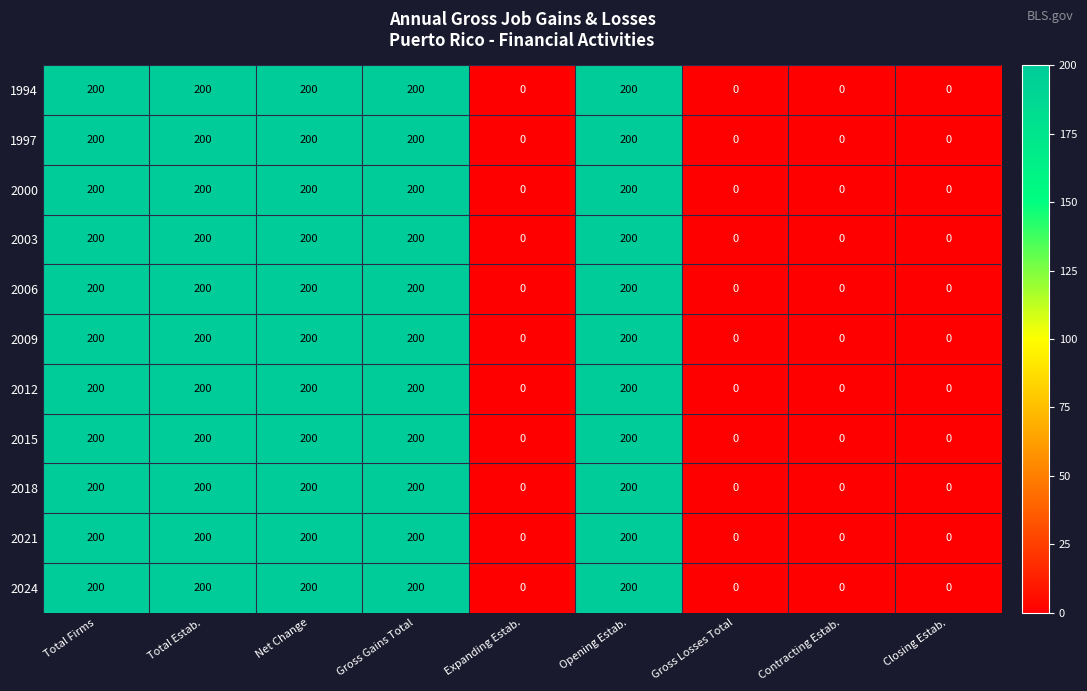

What is the maximum value for 1994?

200